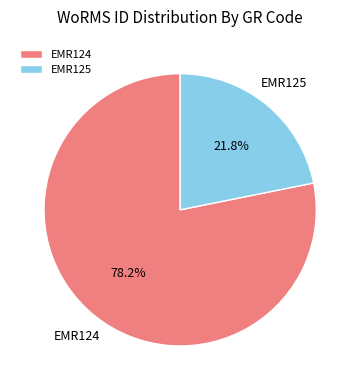

Approximately how many times larger is the value at EMR125 compared to EMR124?

0.3